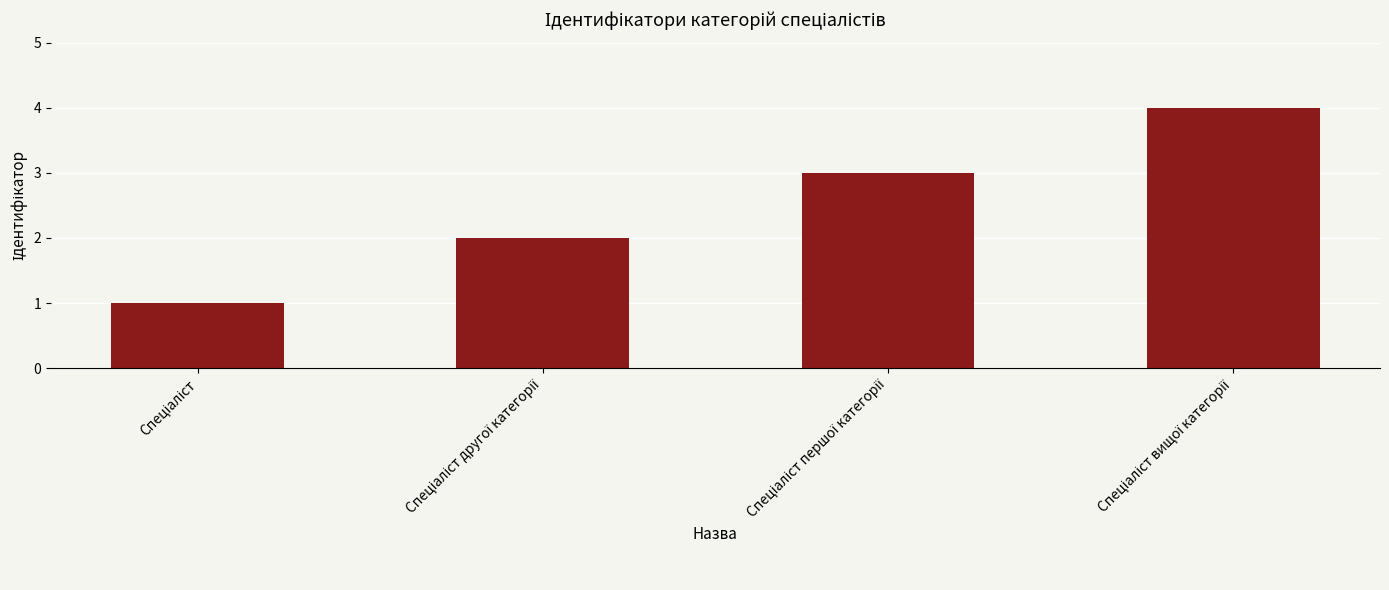

What is the difference between the maximum and second lowest values?

2